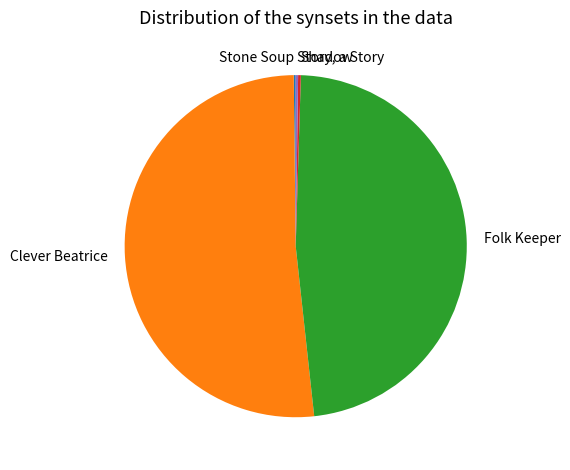

Is Clever Beatrice the majority of the pie?

Yes